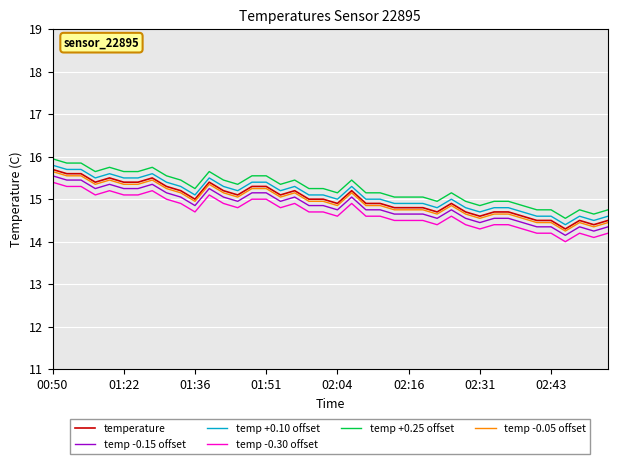

What is the minimum value for temp -0.15 offset?

14.2